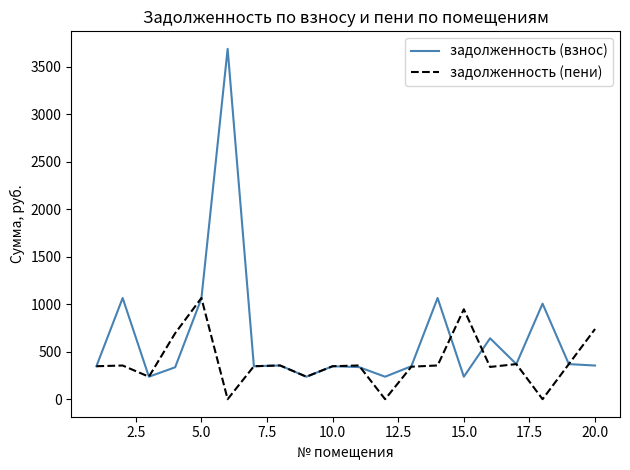

How many categories are shown in the chart?

20